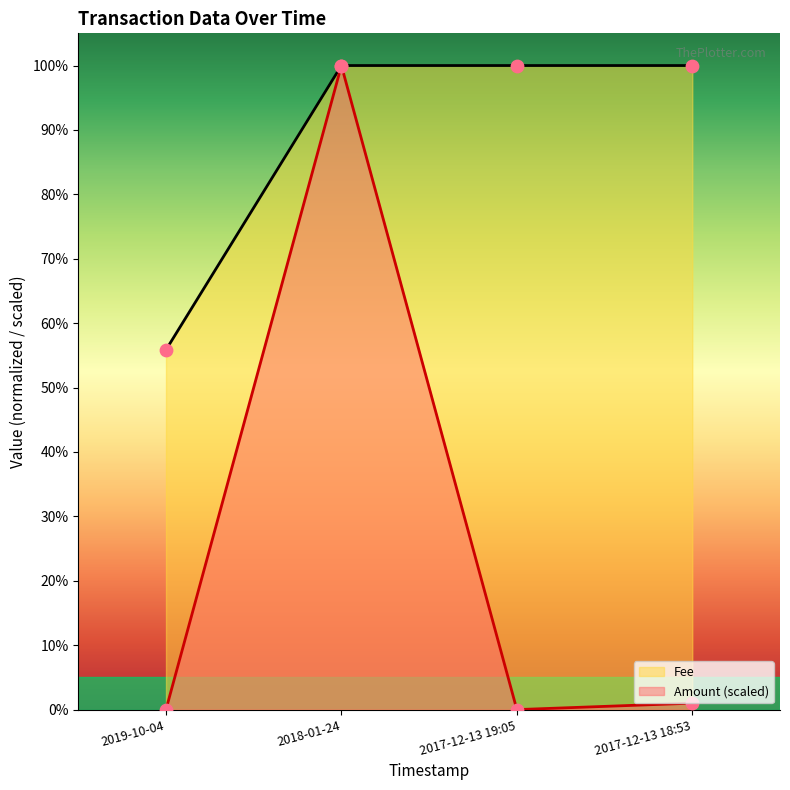

Which series has the largest Y range (max minus min)?

Amount